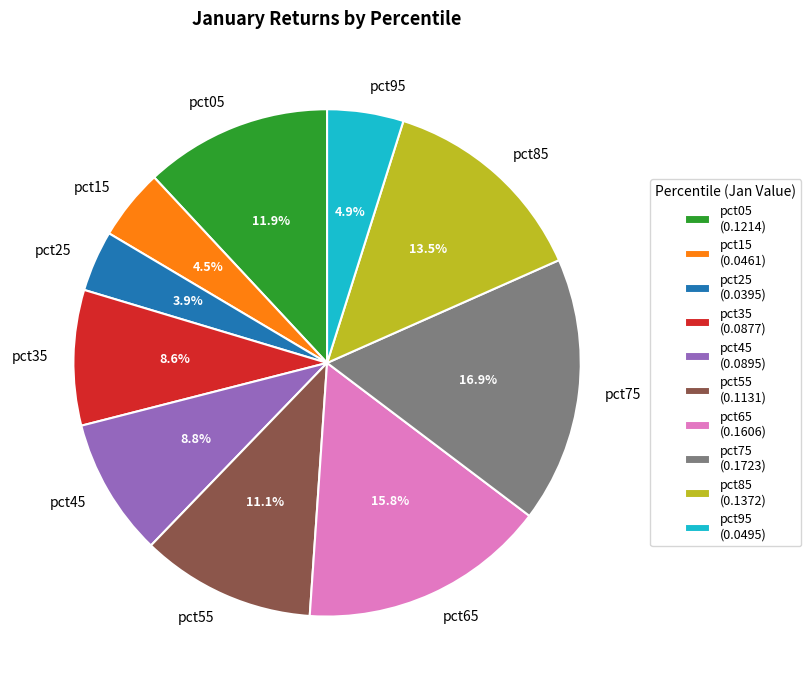

What percentage is NOT represented by pct05?

88.1%